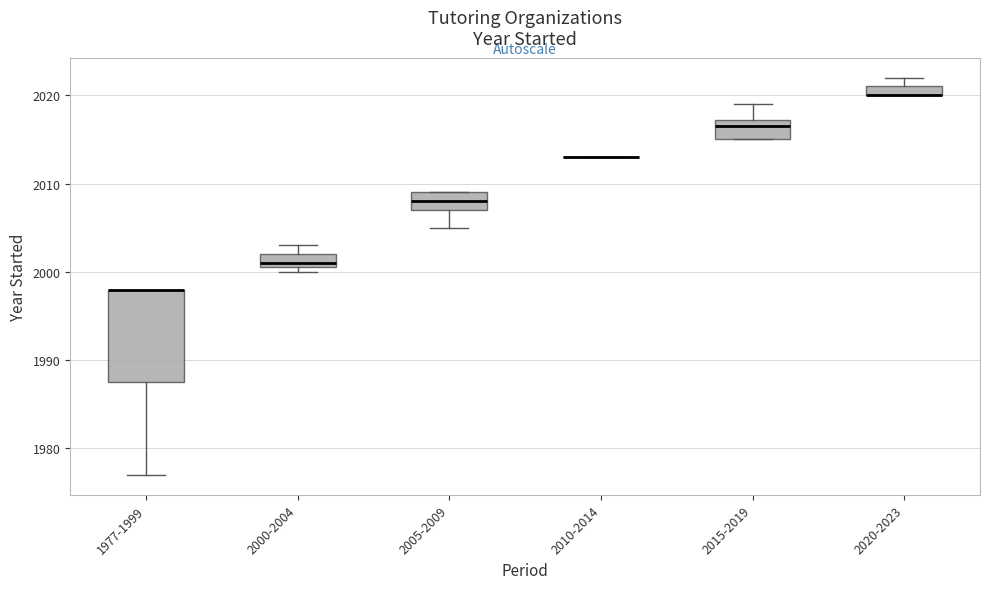

Where is the upper edge of the box for 2000-2004 on the y-axis? The values are not printed on the chart, so give them approximately, as read against the axis.

2002